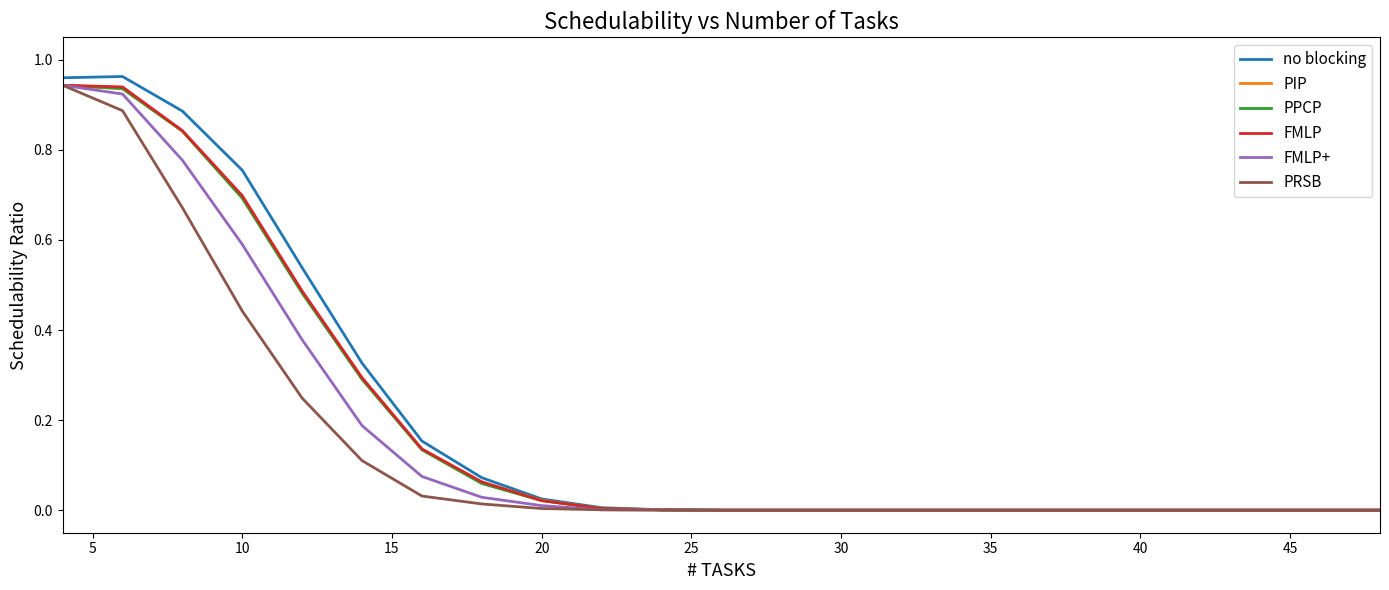

Count the number of data series in this chart.

6